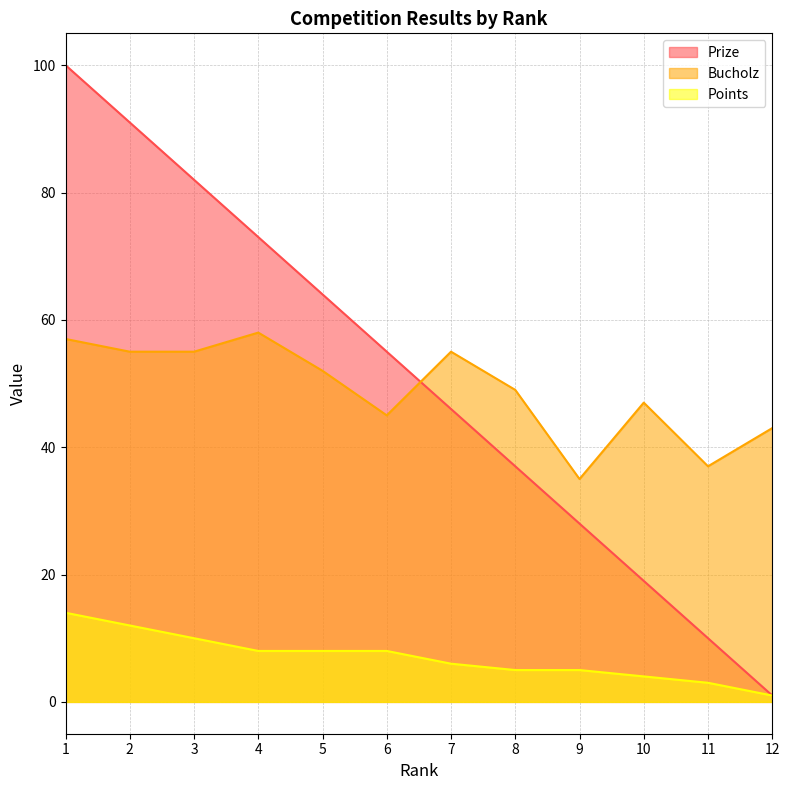

Does the chart have visible grid lines?

Yes